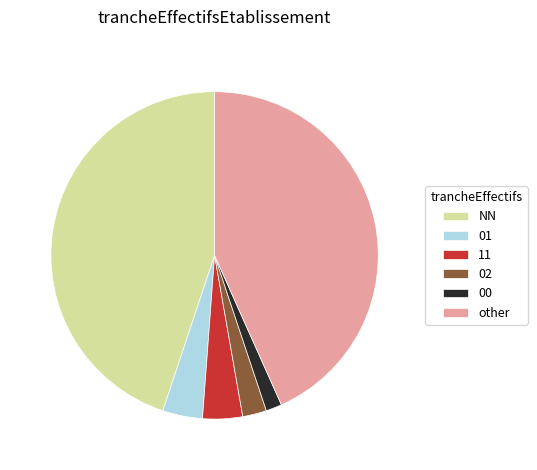

Which slice is the smallest?

00